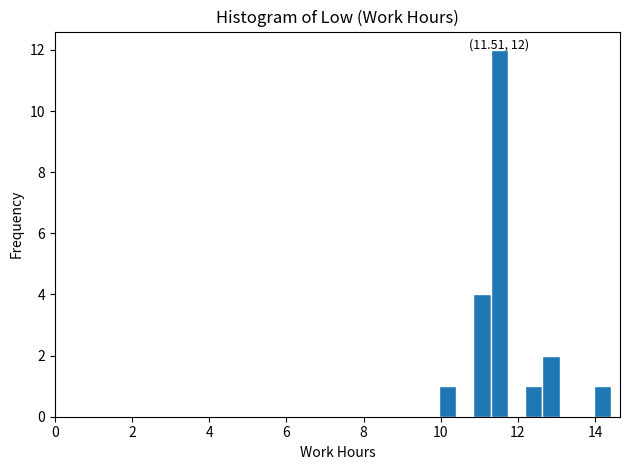

Around what value on the x-axis is the tallest bar? Give the approximate position of its centre, as read against the axis.

11.6